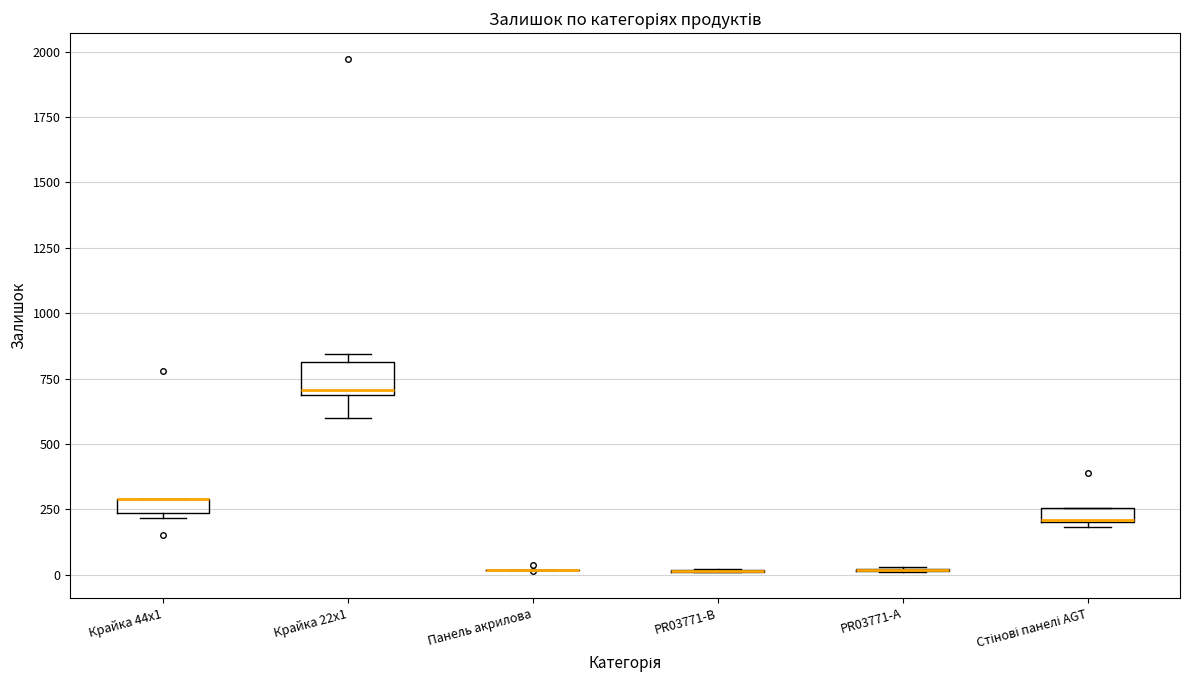

Where is the upper edge of the box for Крайка 44x1 on the y-axis? The values are not printed on the chart, so give them approximately, as read against the axis.

300